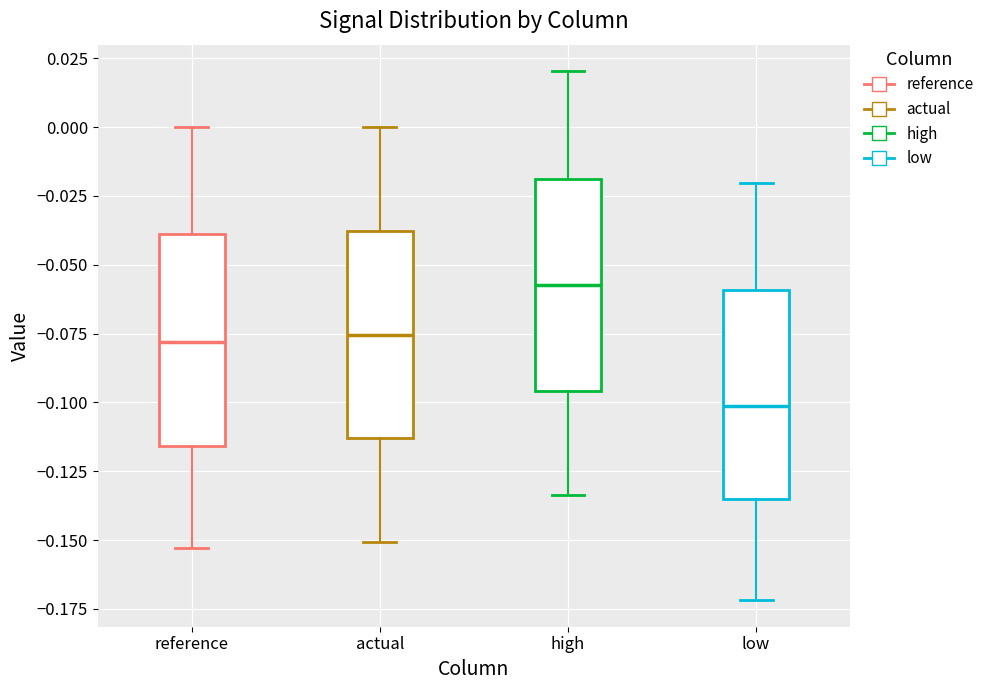

Reading left to right, read every box against the y-axis: the position of its median line, the range the box covers, and the ends of its whiskers. The values are not printed on the chart, so give them approximately, as read against the axis.

reference: median -0.080, box -0.115 to -0.040, whiskers -0.155 to 0.000
actual: median -0.075, box -0.115 to -0.040, whiskers -0.150 to 0.000
high: median -0.060, box -0.095 to -0.020, whiskers -0.135 to 0.020
low: median -0.100, box -0.135 to -0.060, whiskers -0.170 to -0.020